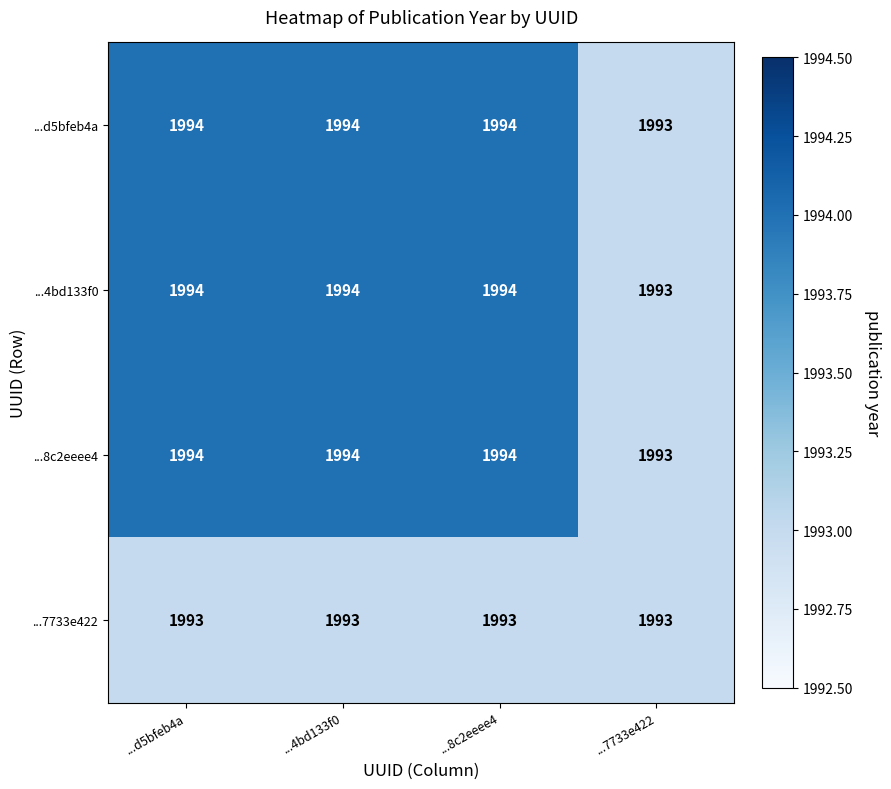

What is the lowest value of the ...4bd133f0 series?

1993